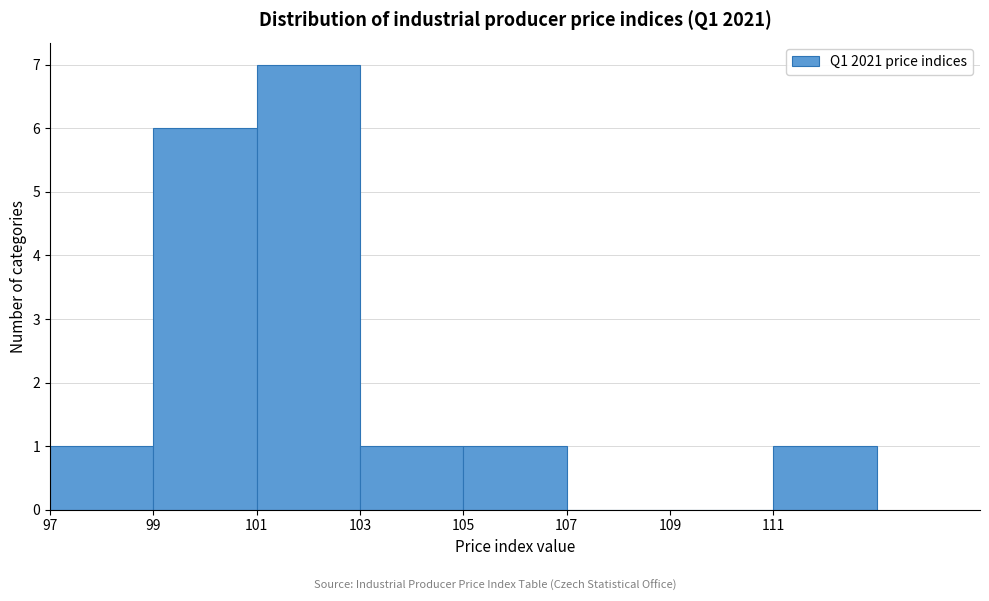

Reading left to right, list every bar in this chart as the range it spans on the x-axis followed by its height. The values are not printed on the chart, so give them approximately, as read against the axis.

97 to 99: 1
99 to 101: 6
101 to 103: 7
103 to 105: 1
105 to 107: 1
107 to 109: 0
109 to 111: 0
111 to 113: 1